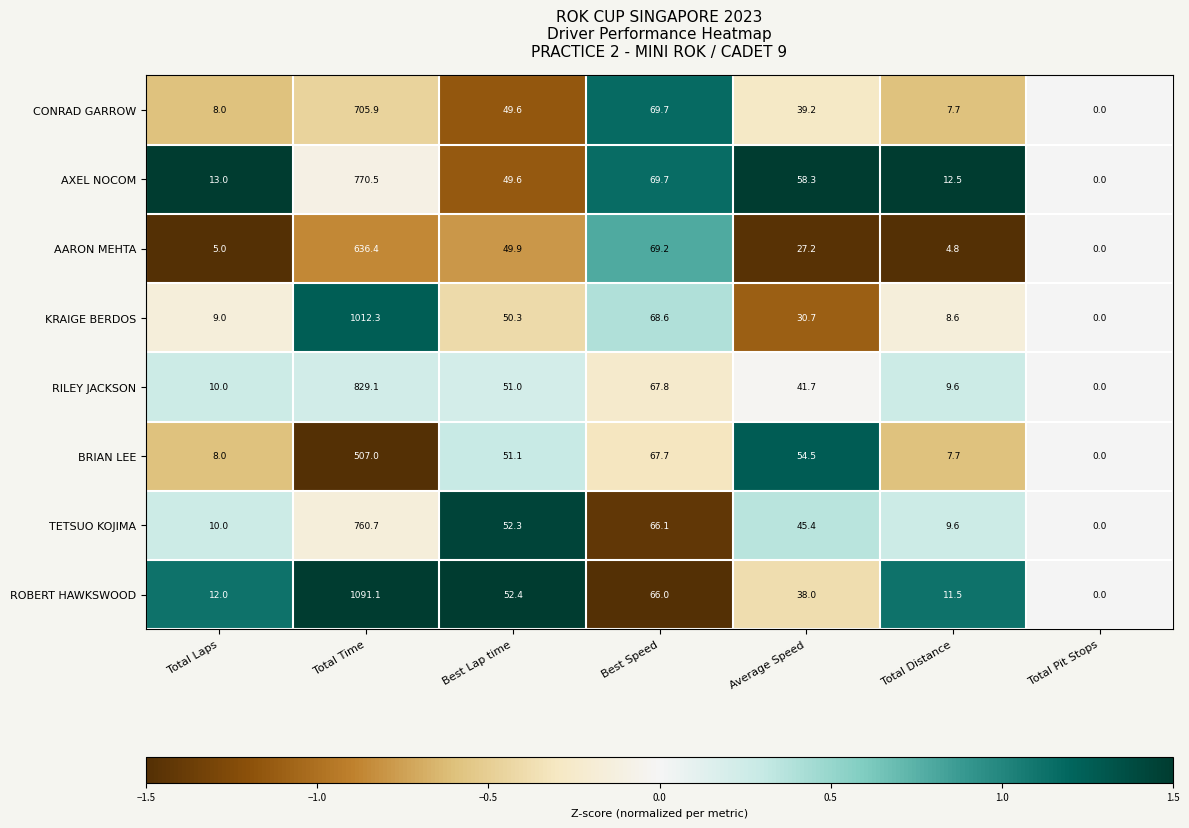

What is the approximate value of KRAIGE BERDOS at Average Speed?

30.7